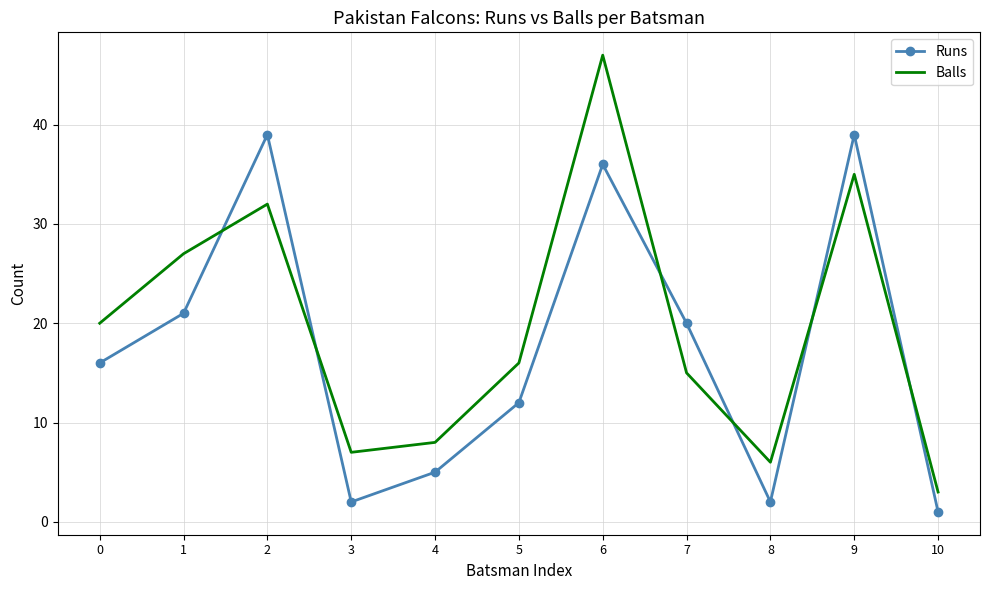

What is the spread (max minus min) of values at 2?

7